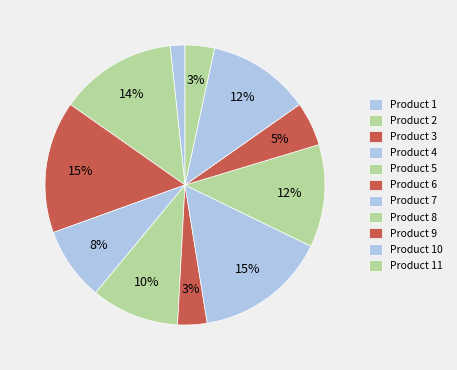

To the nearest percent, what percentage of the pie is Product 10?

12%